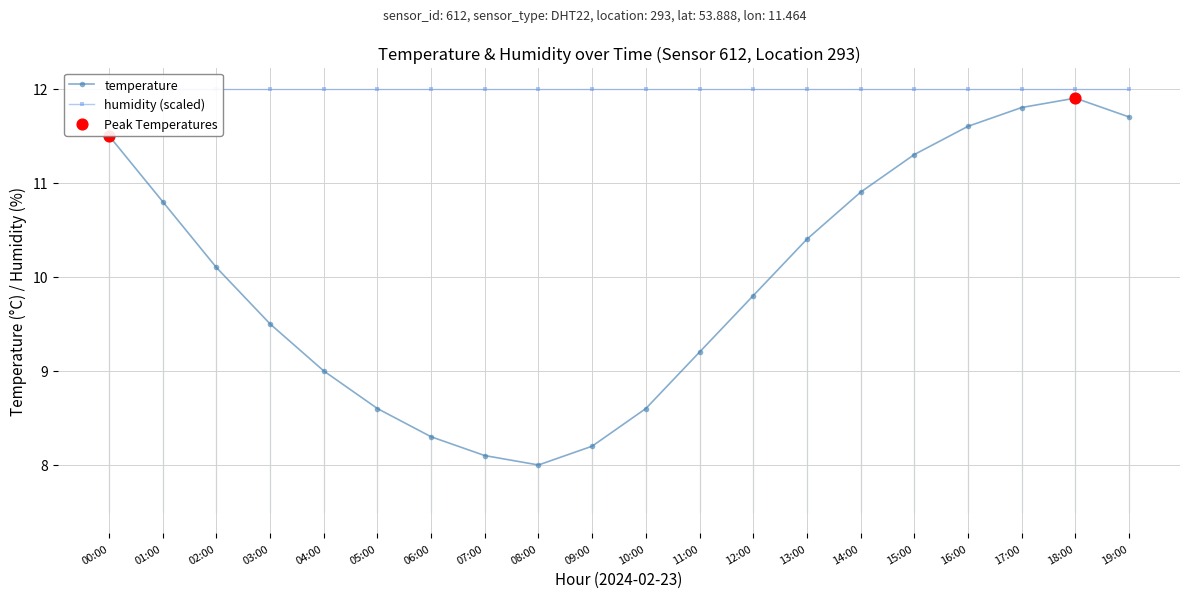

Approximately how many times larger is the value at 10:00 compared to 04:00?

1.0